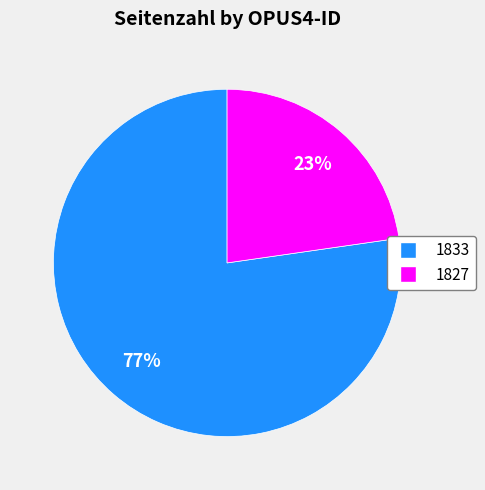

The 1833 slice represents 77% of the pie. True or false?

True